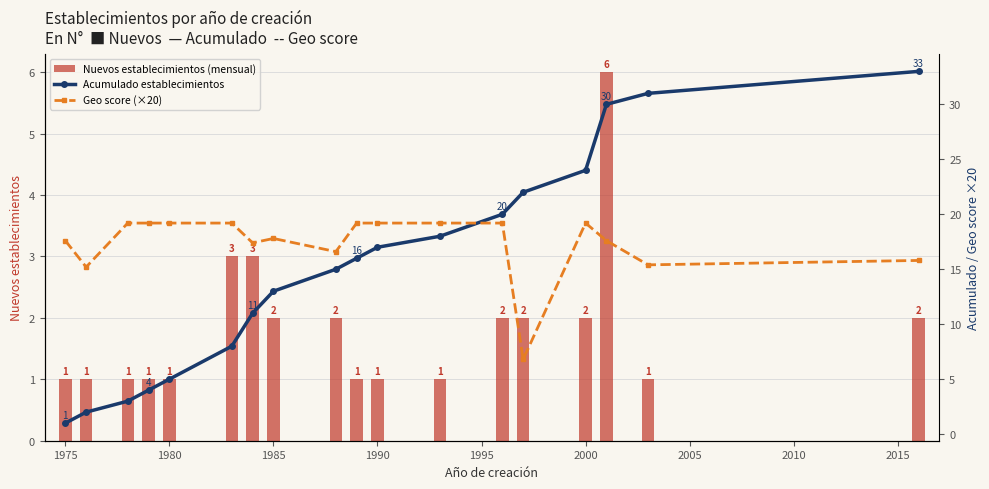

How many Nuevos establecimientos (mensual) values are between 1 and 2?

15